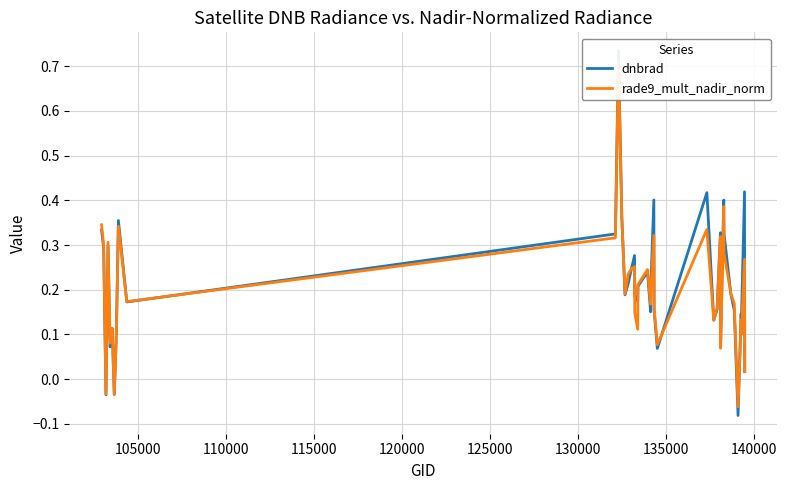

What are all the series names shown in the legend?

dnbrad, rade9_mult_nadir_norm